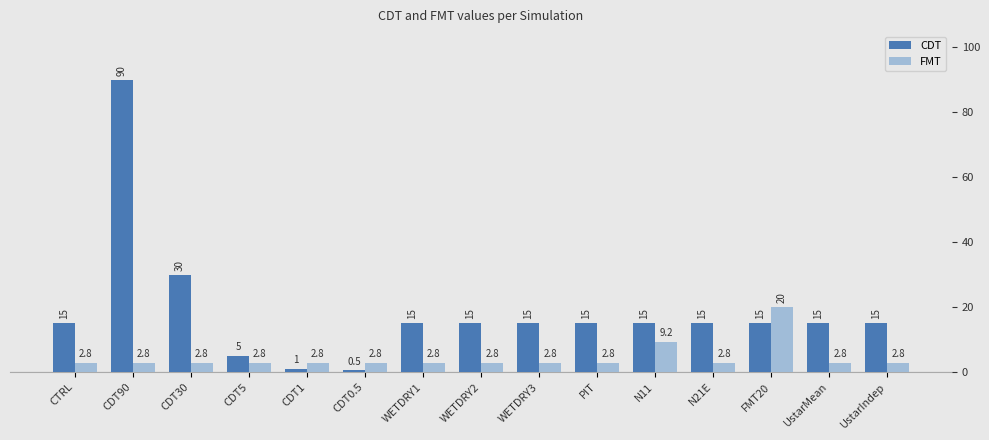

What is the minimum value for FMT?

2.8